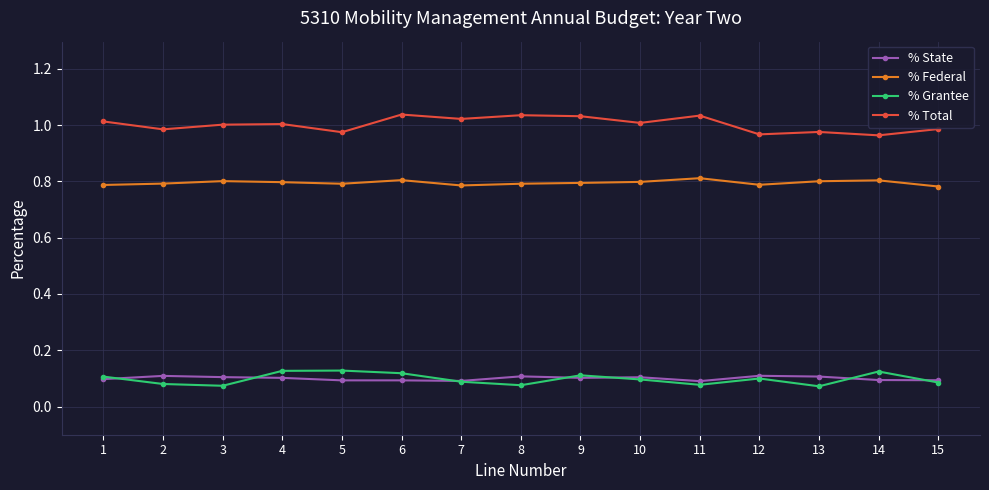

What is the difference between the highest and lowest values at 7?

0.9